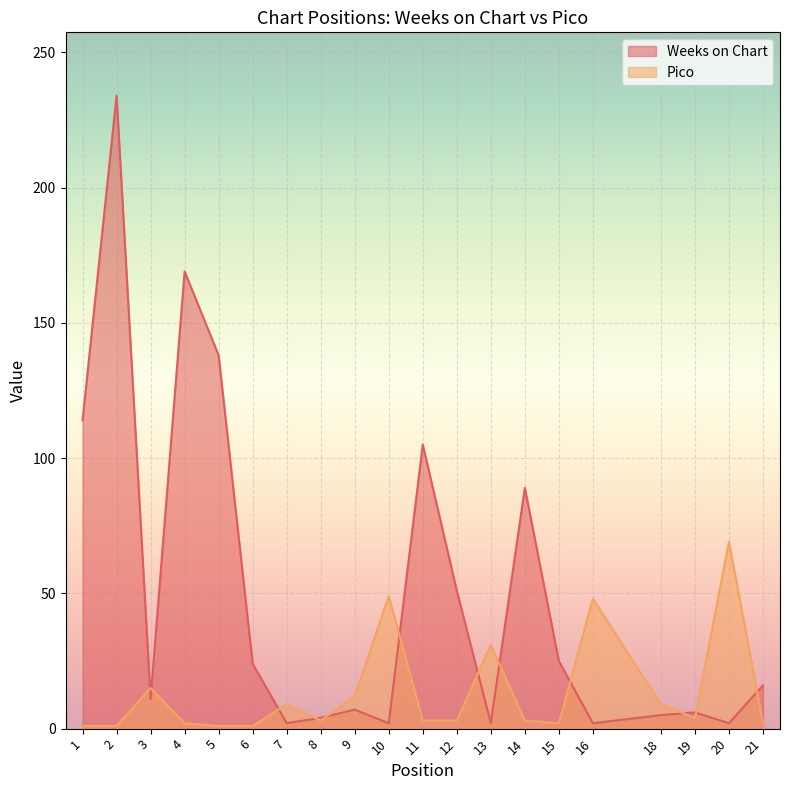

The Pico series shows 6 at 9. True or false?

False